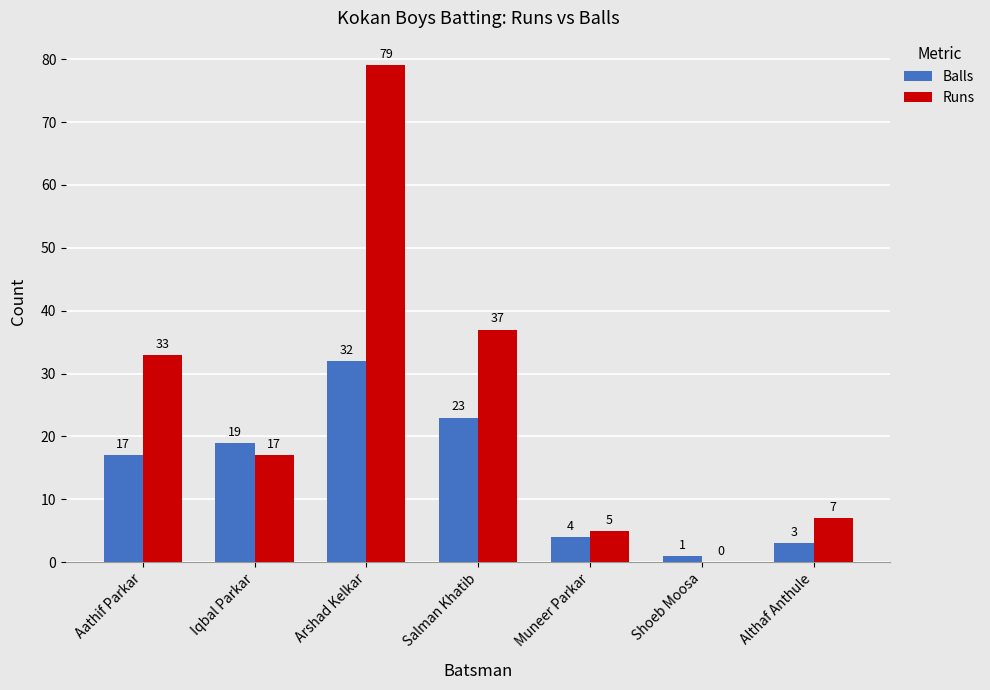

What is the sum of the Runs values at Althaf Anthule and Shoeb Moosa?

7